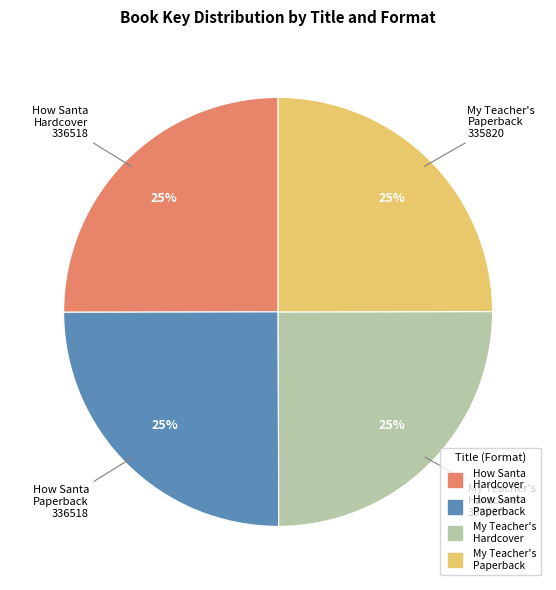

How many slices are in this pie chart?

4